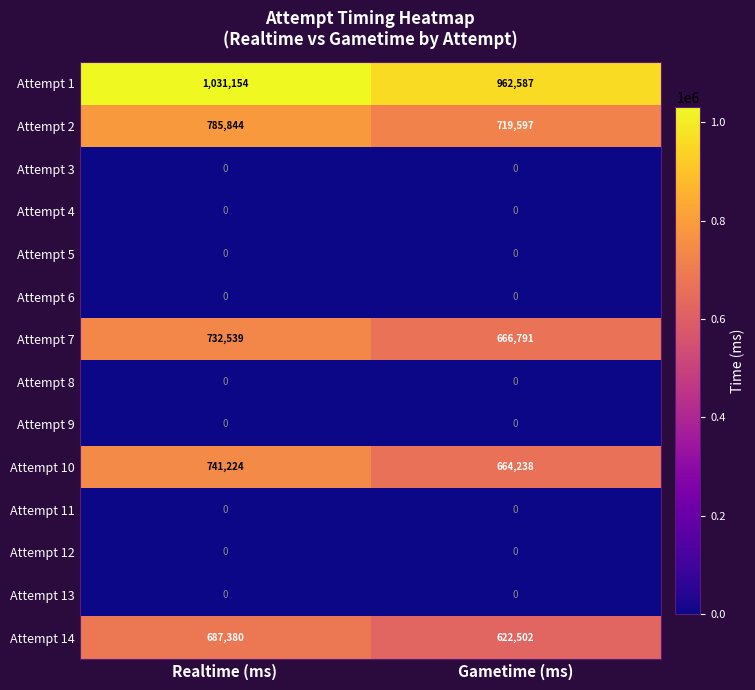

What is the approximate value of Attempt 7 at Gametime (ms), to the nearest 50?

666800